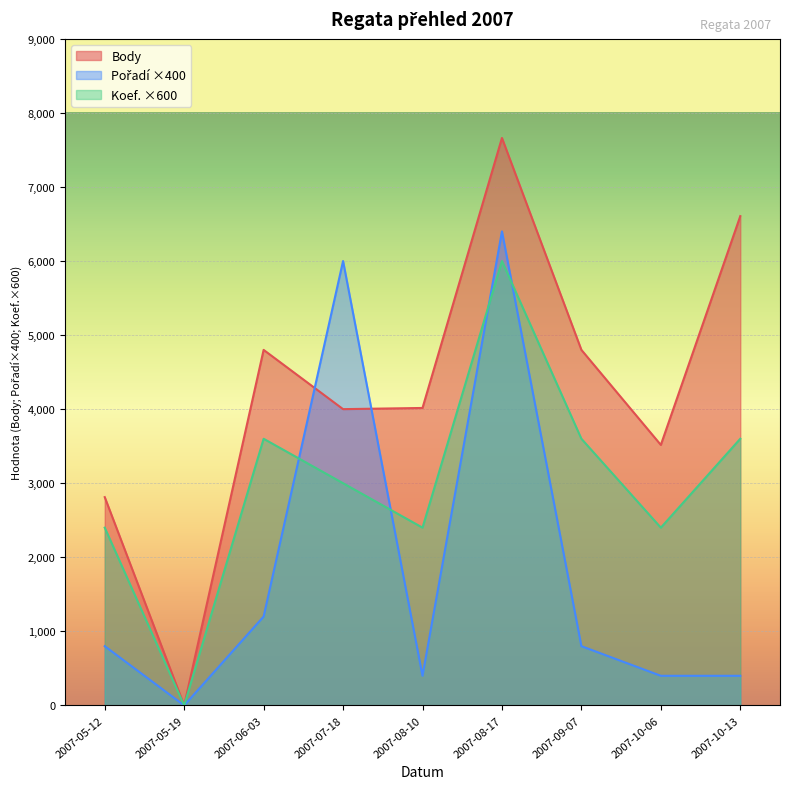

Which series changed the most between 2007-09-07 and 2007-10-13?

Body